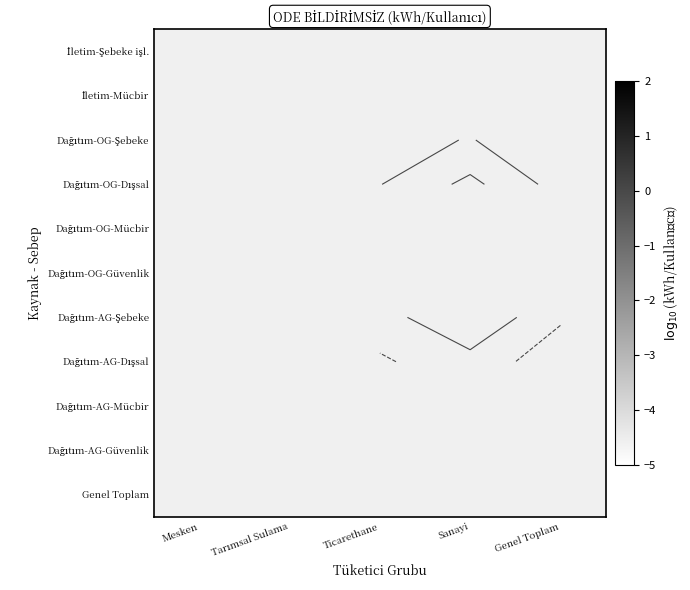

Which series has the largest range (max minus min)?

Dağıtım-AG-Şebeke